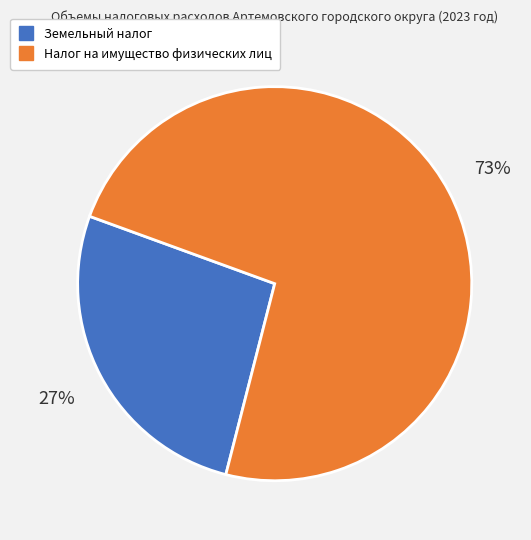

Rank the categories by value from lowest to highest.

Земельный налог, Налог на имущество физических лиц